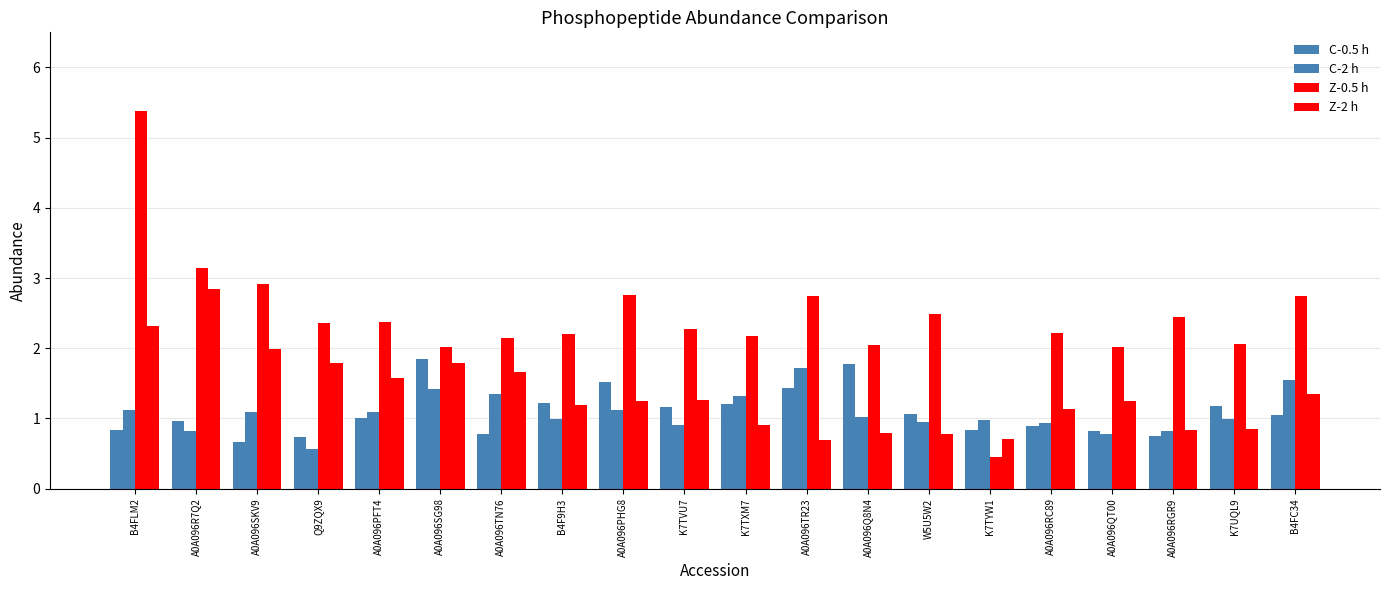

True or false: C-0.5 h has a value of 1.7 at A0A096PFT4.

False